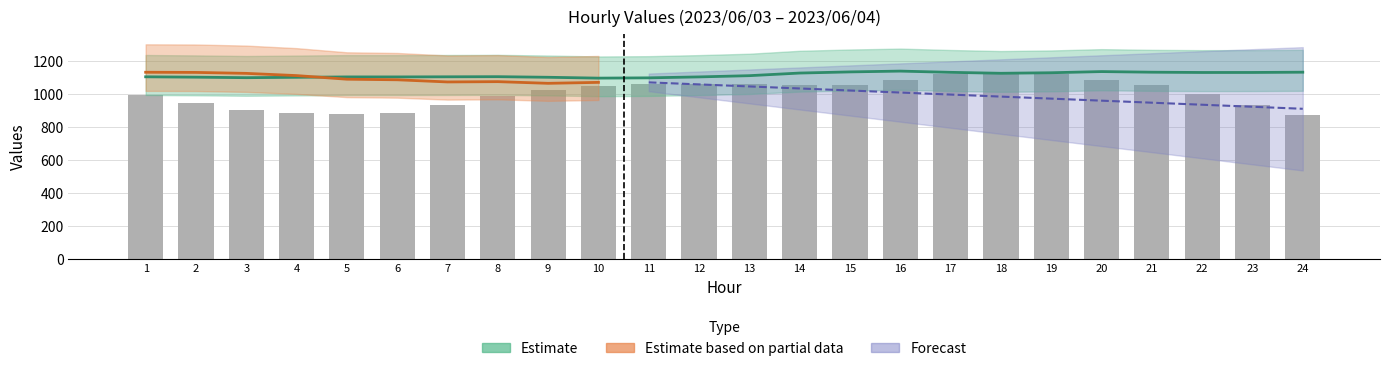

What is the difference between the maximum and second lowest values?

256.8